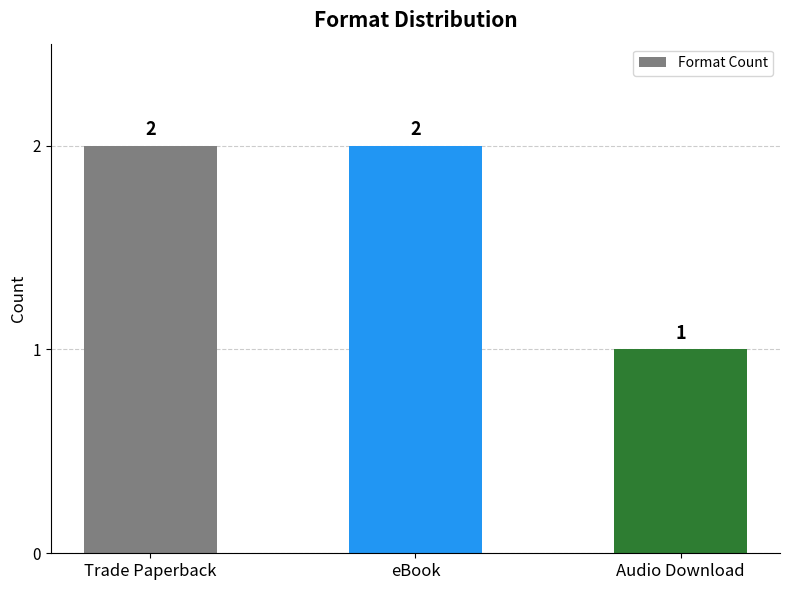

What is the difference between the values at eBook and Audio Download?

1